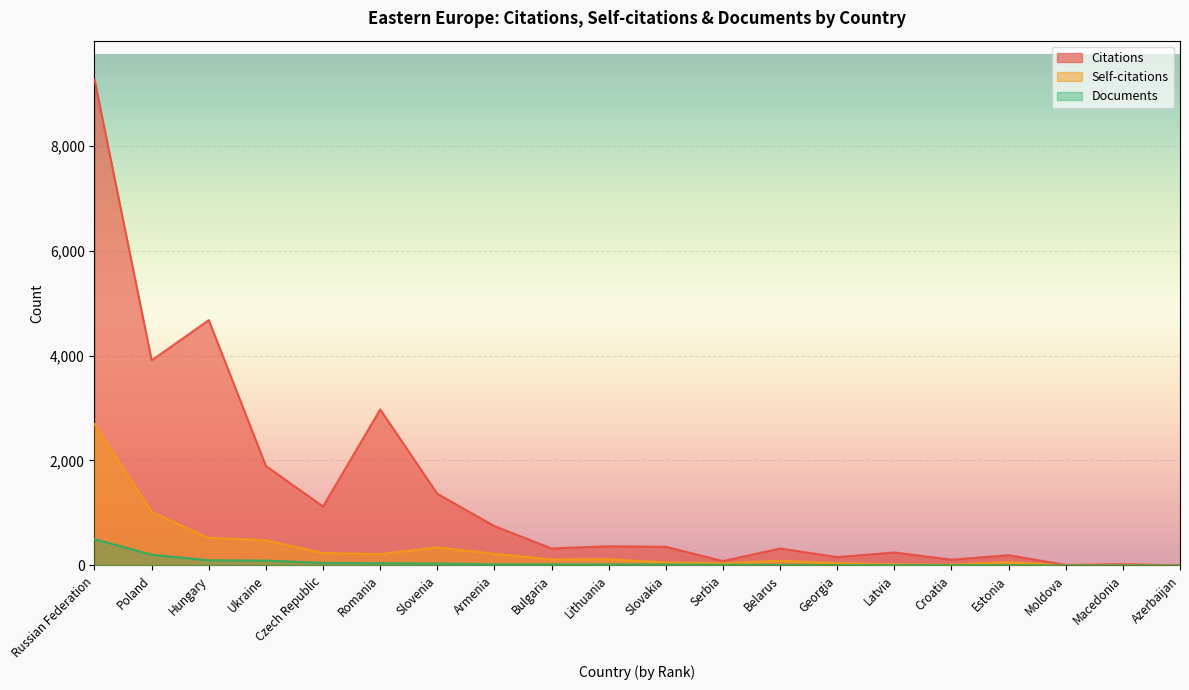

Is it true that Self-citations equals 526 at Hungary?

True